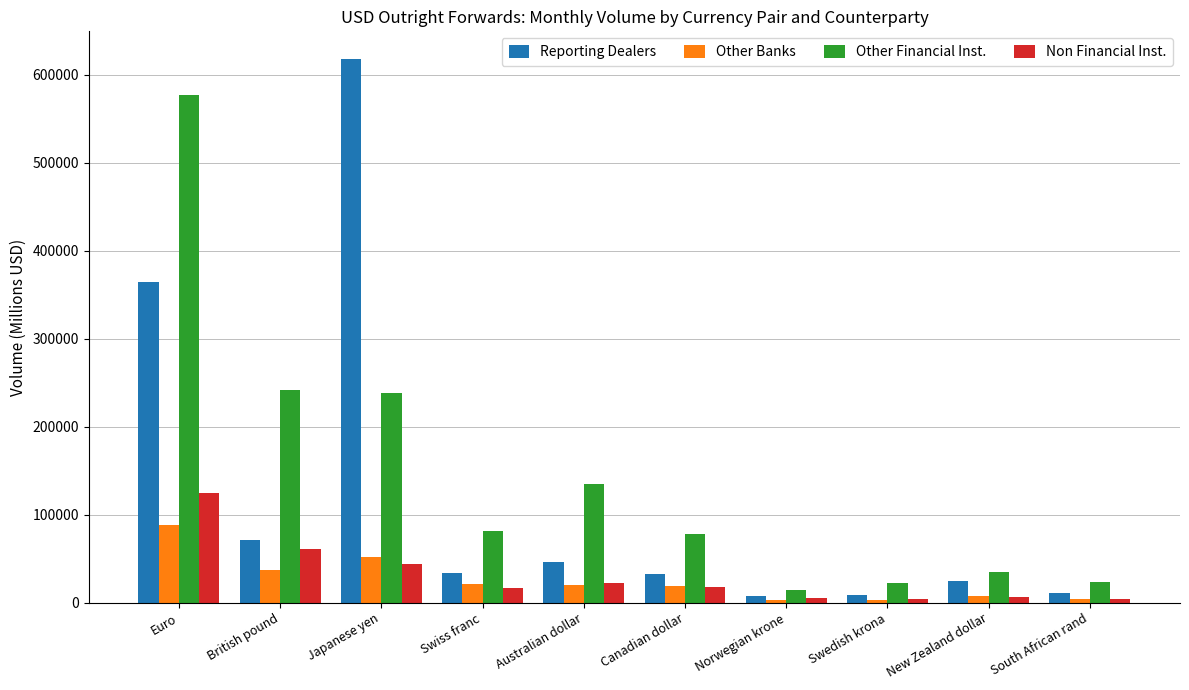

What position from the right is Norwegian krone?

4